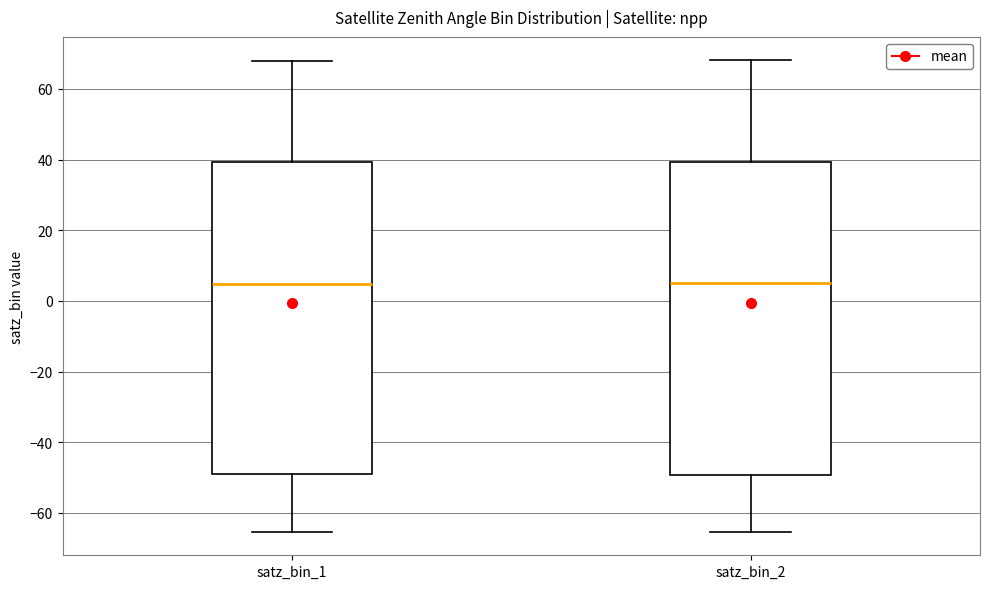

Reading left to right, transcribe this box plot: for each box, give where its median line is, the range the box spans, and where its two whiskers end, as read against the y-axis. The values are not printed on the chart, so give them approximately, as read against the axis.

satz_bin_1: median 4, box -50 to 40, whiskers -66 to 68
satz_bin_2: median 4, box -50 to 40, whiskers -66 to 68